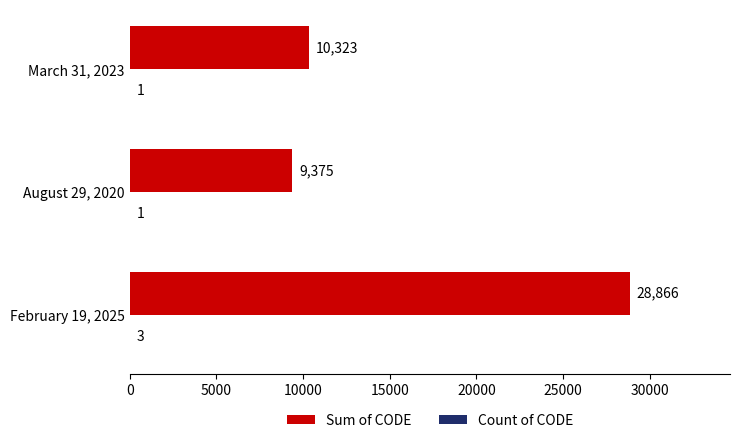

At which label does Sum of CODE reach its peak?

February 19, 2025